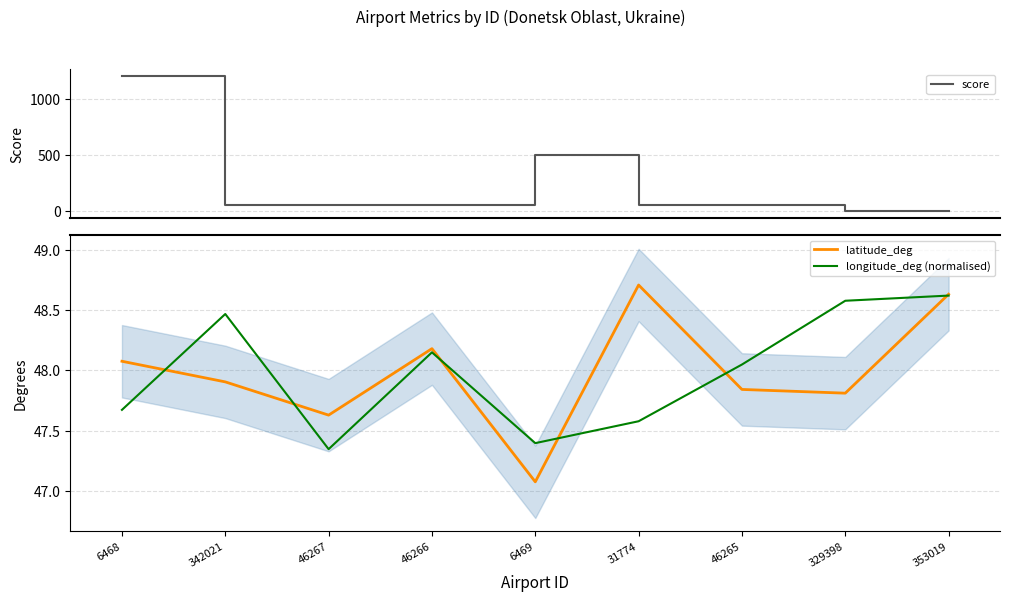

What is the label of the 2nd point from the right?

329398